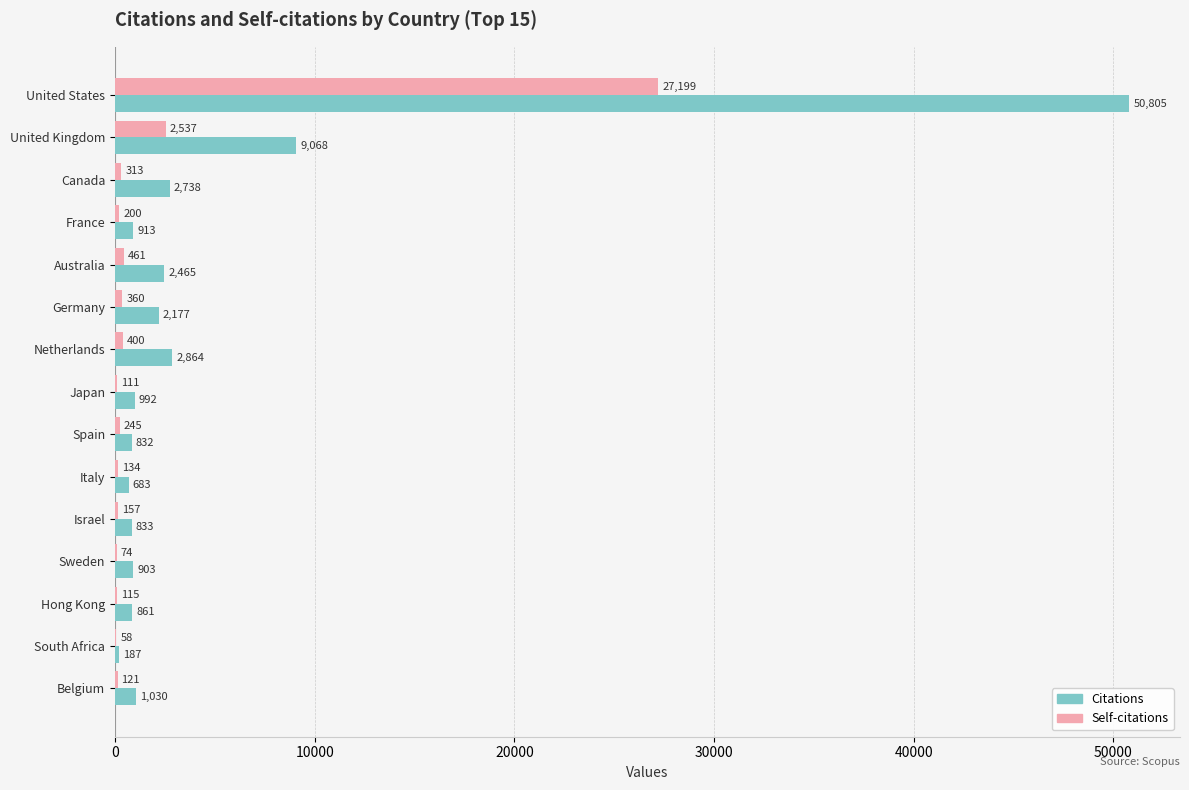

The Citations series shows 833 at Israel. True or false?

True